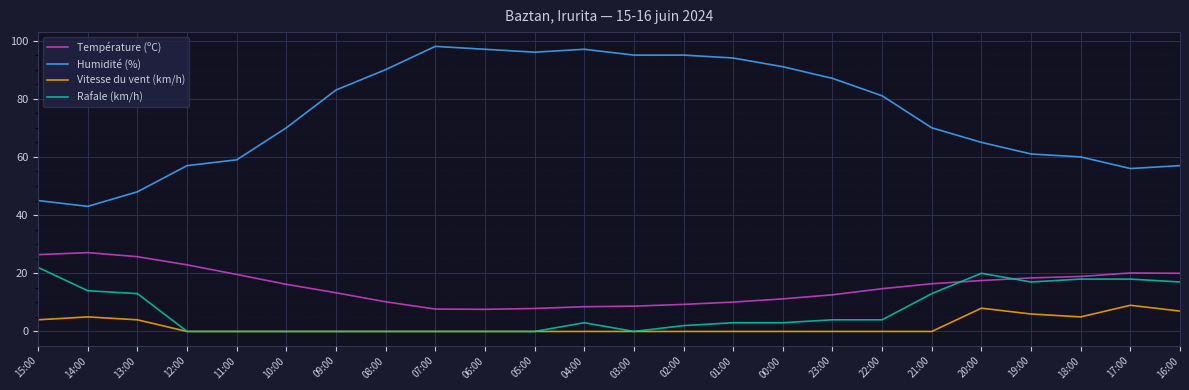

True or false: Humidité (%) has a value of 21.0 at 19:00.

False